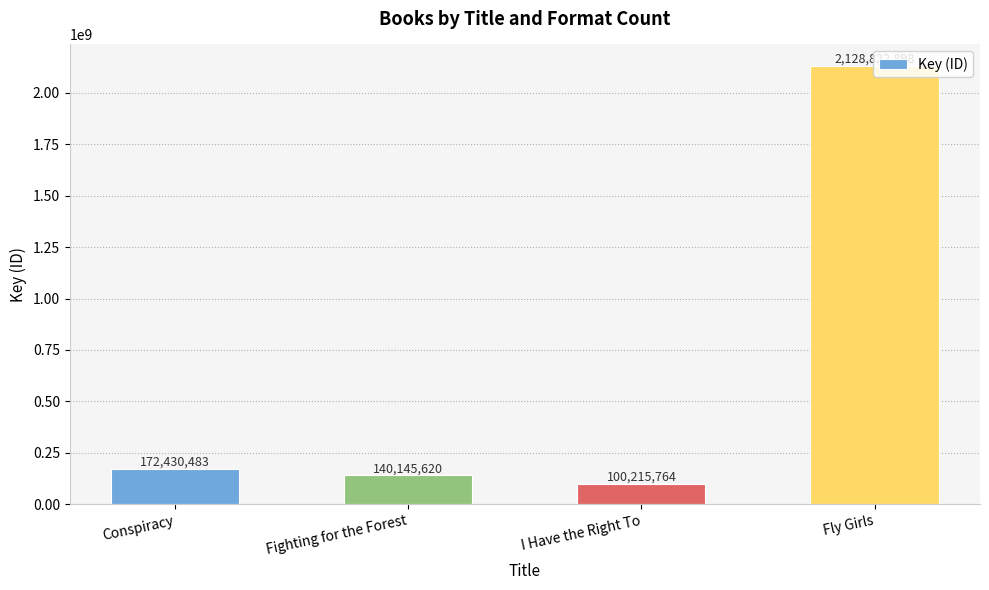

True or false: the data shows 100215764 at I Have the Right To.

True